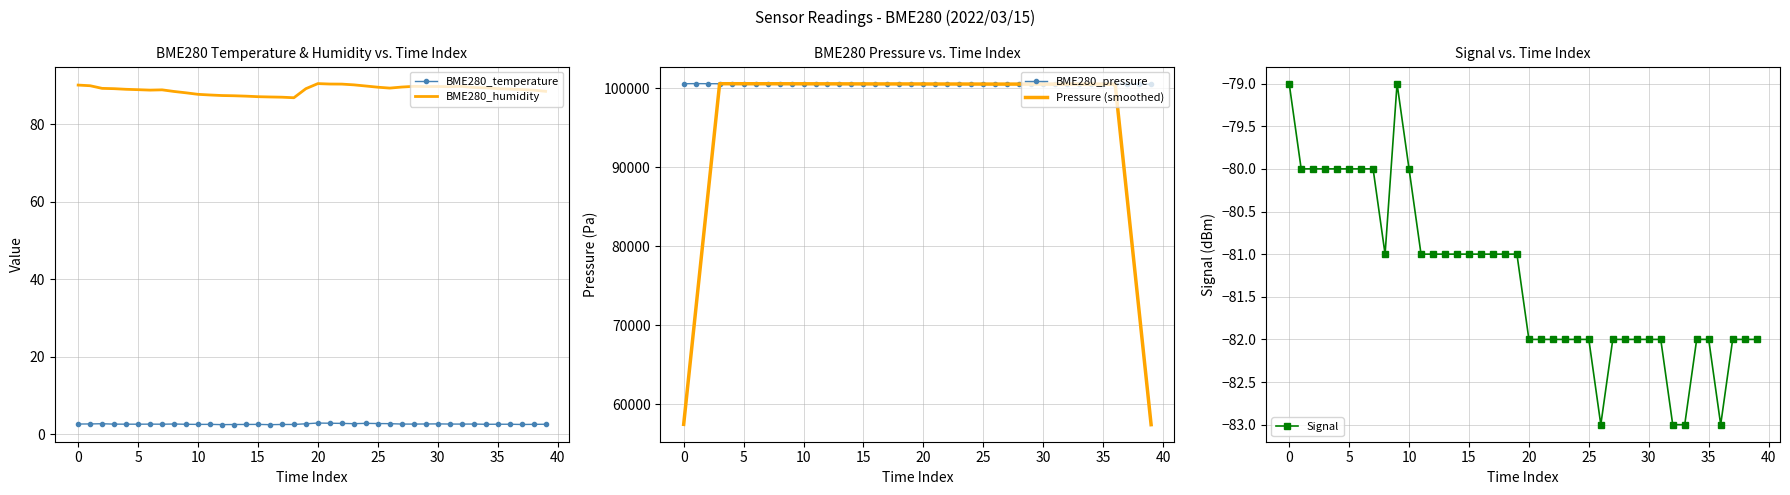

Is it true that BME280_humidity equals 149.0 at 5?

False